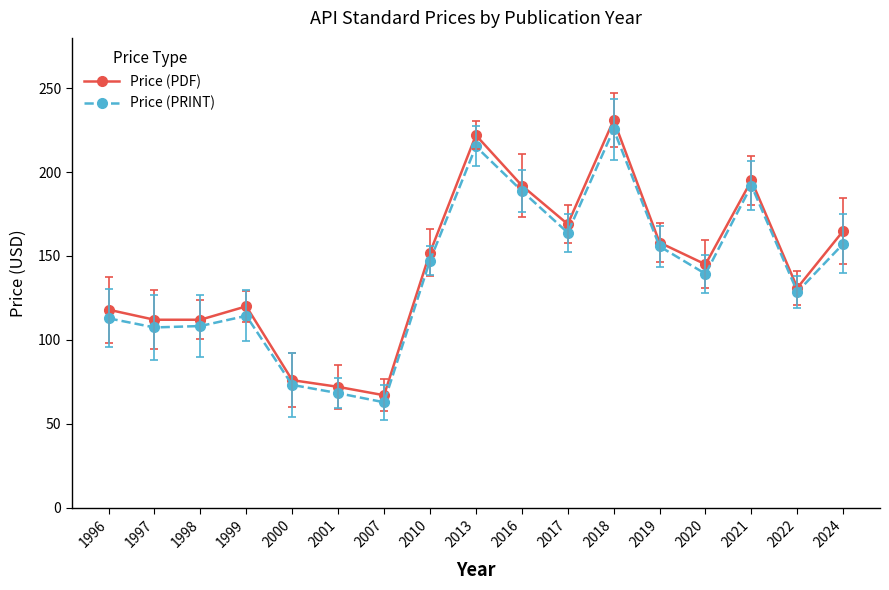

How many values in the Price (PDF) series are below 145?

8